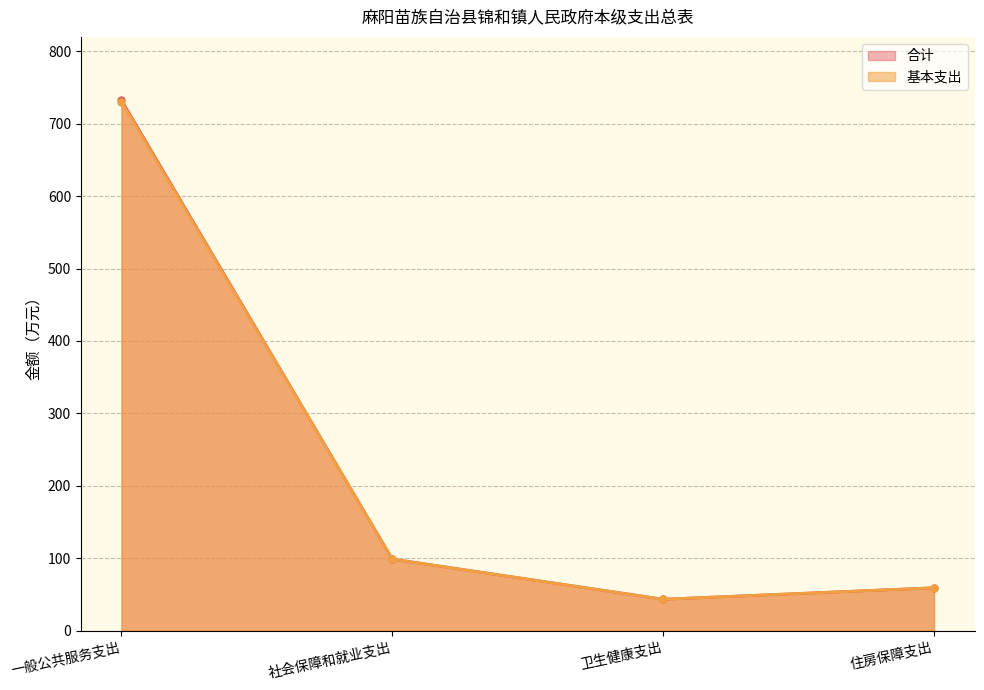

What is the lowest value of the 基本支出 series?

43.3